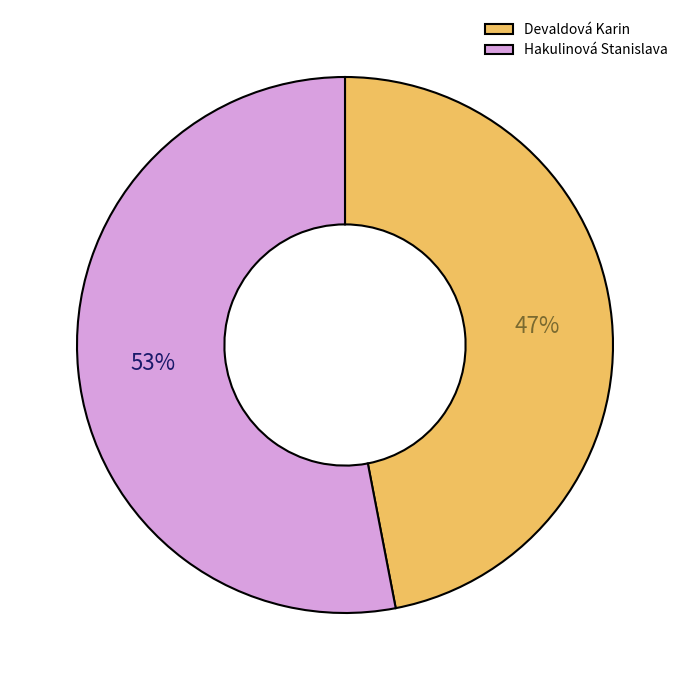

To the nearest percent, what percentage of the pie is Hakulinová Stanislava?

53%